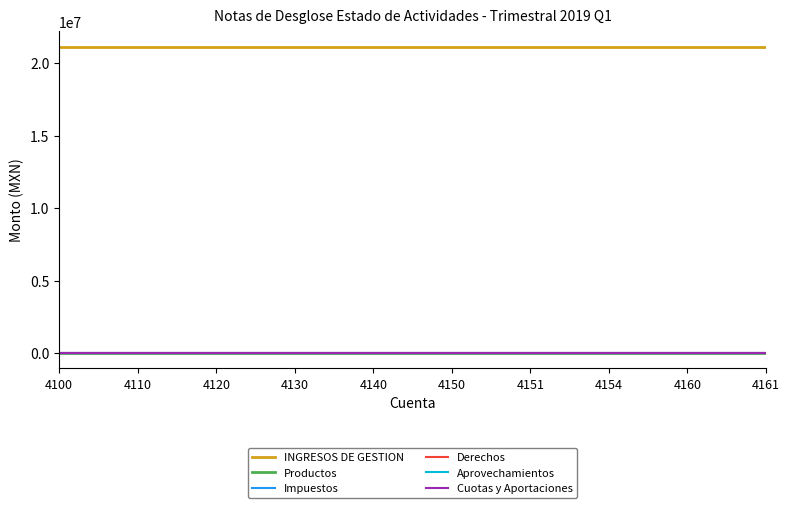

True or false: Aprovechamientos and Productos intersect in this chart.

False